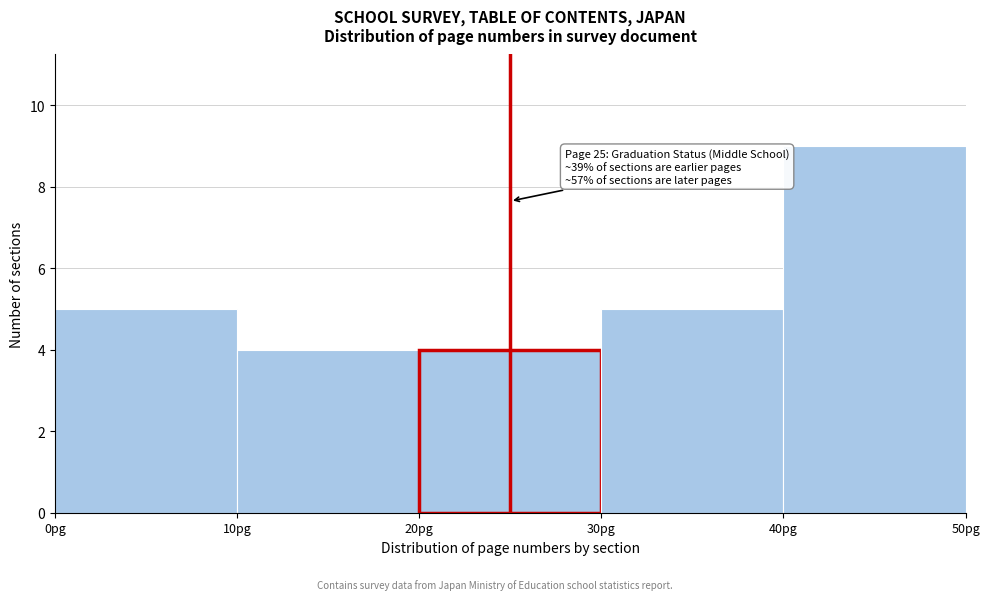

Over which range of the x-axis is the bar tallest?

40 to 50